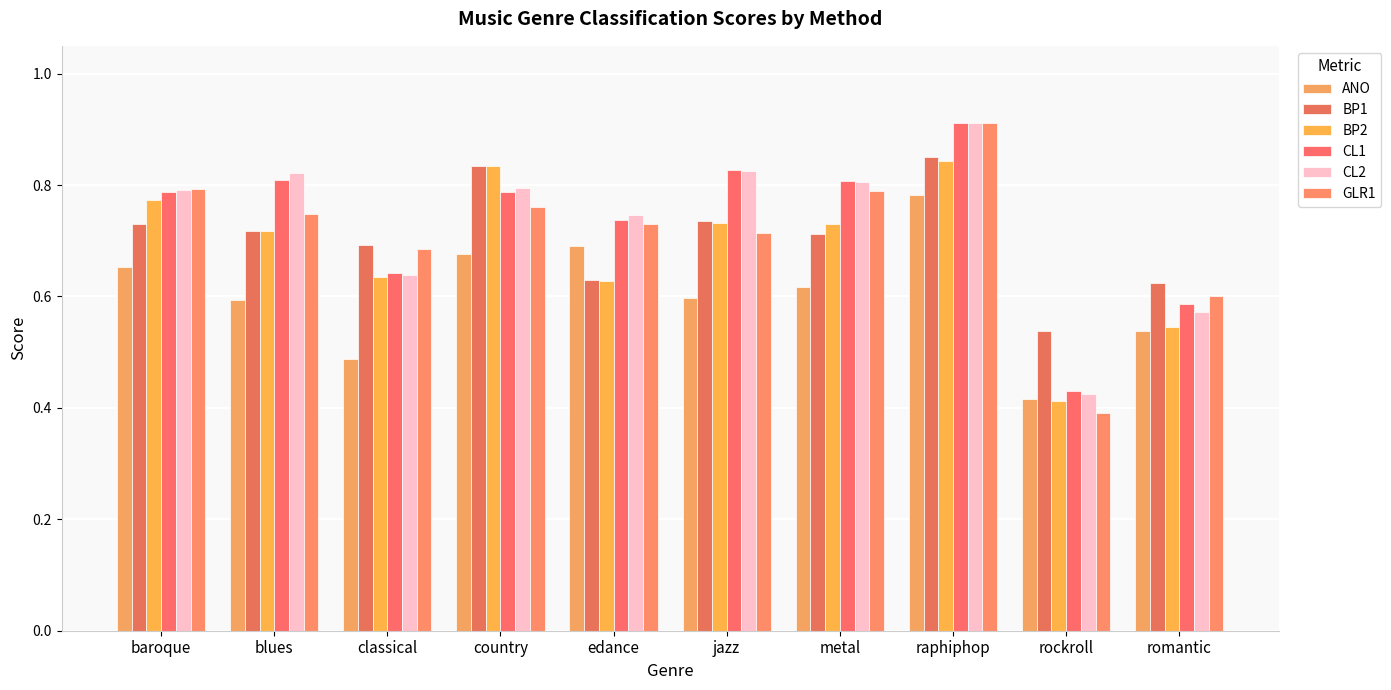

How many categories are shown in the chart?

10